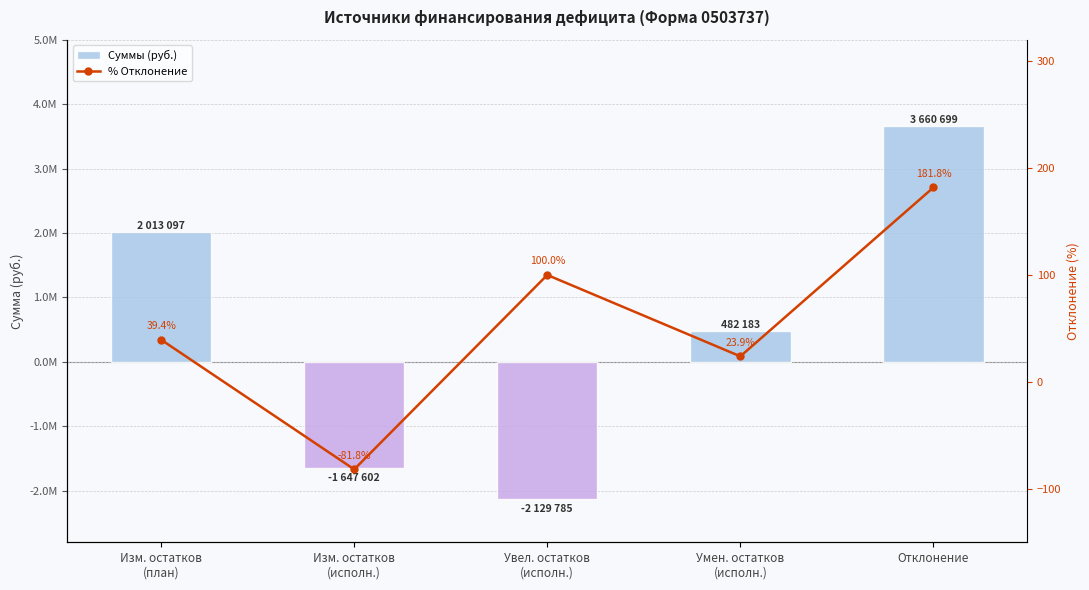

What is the sum of the % Отклонение values at Умен. остатков
(исполн.) and Отклонение?

205.7